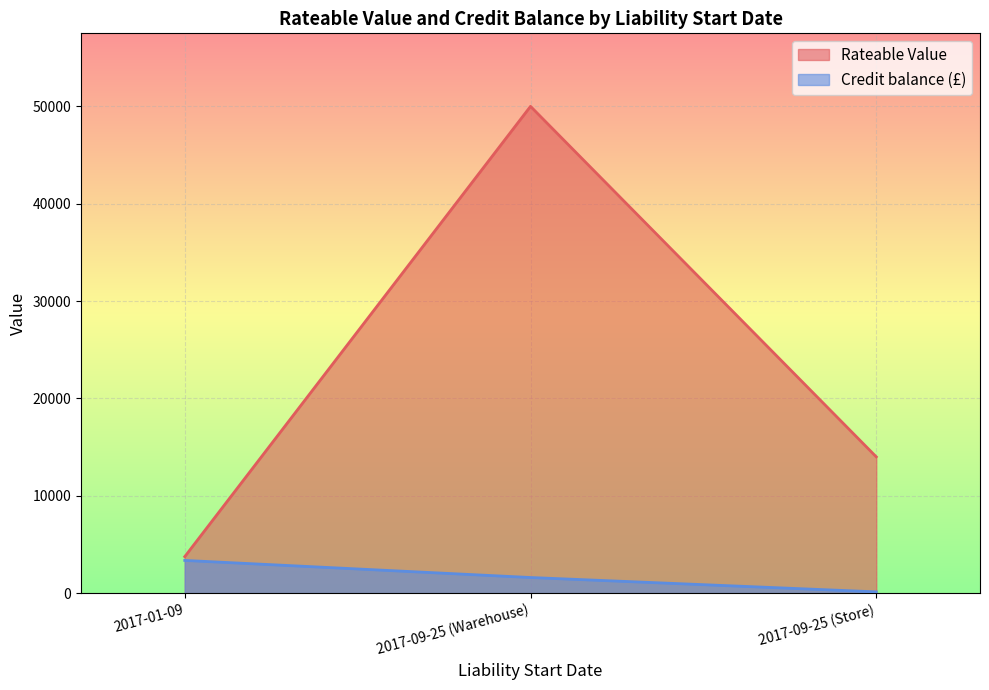

What are all the series names shown in the legend?

Rateable Value, Credit balance (£)